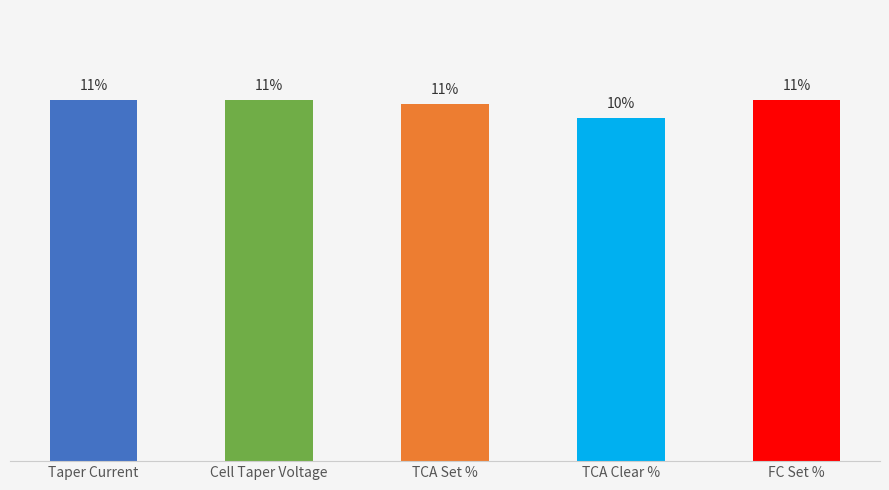

Reading left to right, what are all the values shown in this chart?

Taper Current=10.8	Cell Taper Voltage=10.8	TCA Set %=10.7	TCA Clear %=10.2	FC Set %=10.8